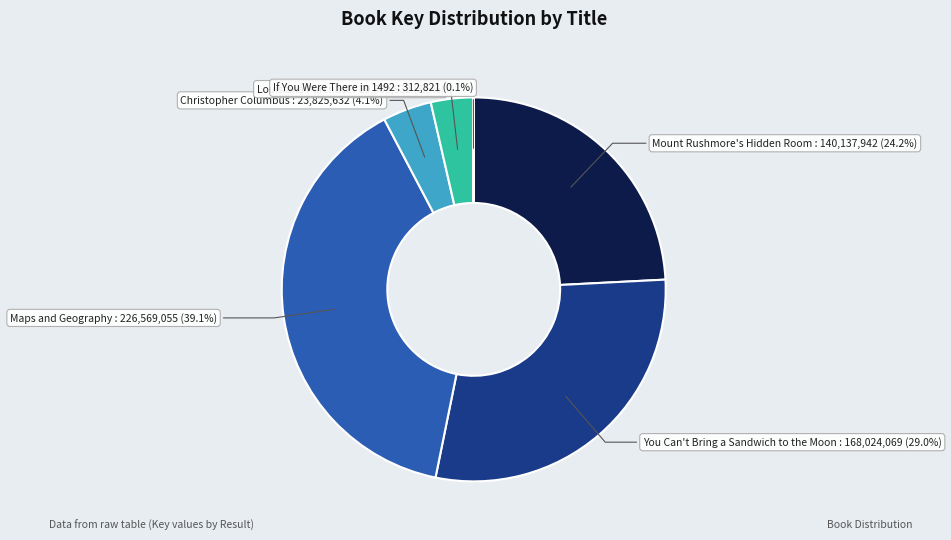

Count the number of slices in the pie.

6